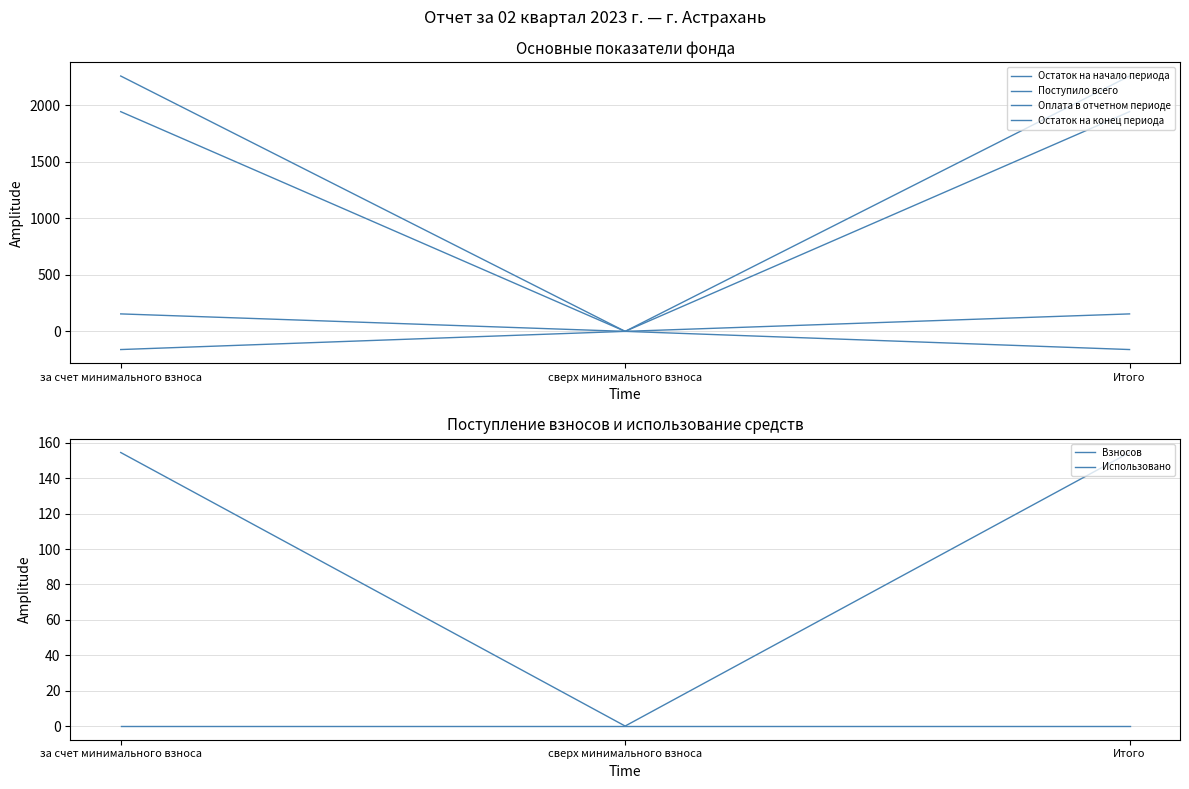

Reading left to right, transcribe all the data shown in this chart.

Остаток на начало периода: за счет минимального взноса=1944.3	сверх минимального взноса=0.0	Итого=1944.3
Поступило всего: за счет минимального взноса=154.6	сверх минимального взноса=0.0	Итого=154.6
Оплата в отчетном периоде: за счет минимального взноса=2259.7	сверх минимального взноса=0.0	Итого=2259.7
Остаток на конец периода: за счет минимального взноса=-160.9	сверх минимального взноса=0.0	Итого=-160.9
Взносов: за счет минимального взноса=154.6	сверх минимального взноса=0.0	Итого=154.6
Использовано: за счет минимального взноса=0.0	сверх минимального взноса=0.0	Итого=0.0